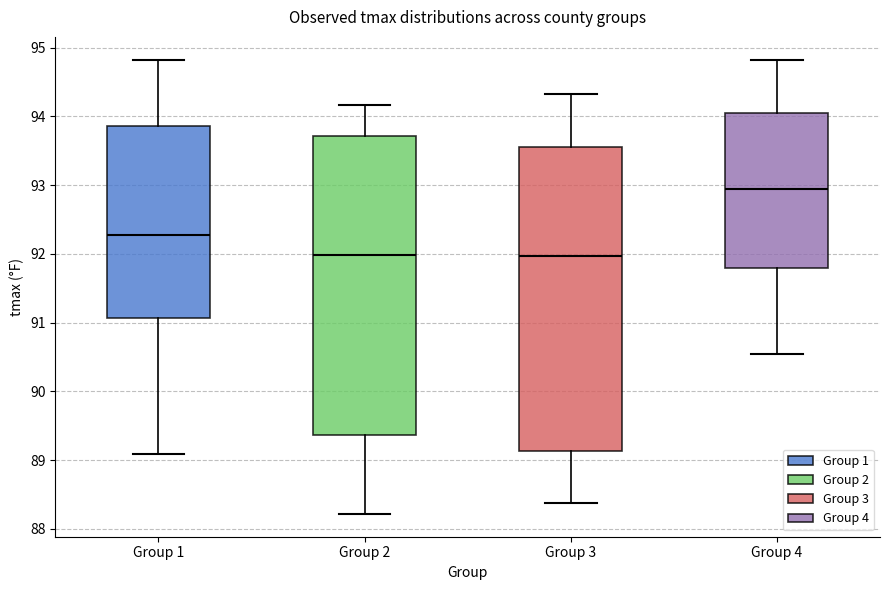

Where does the median line of the box for Group 4 sit on the y-axis? The values are not printed on the chart, so give them approximately, as read against the axis.

92.9